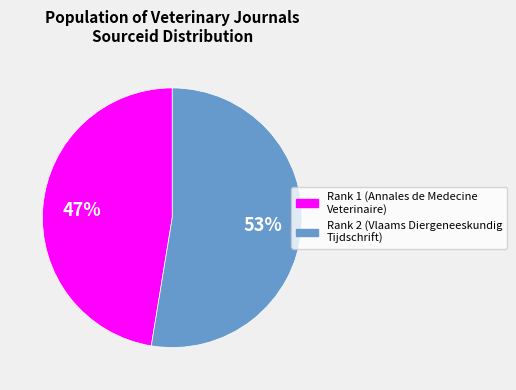

Is there any slice that represents more than half of the pie?

Yes